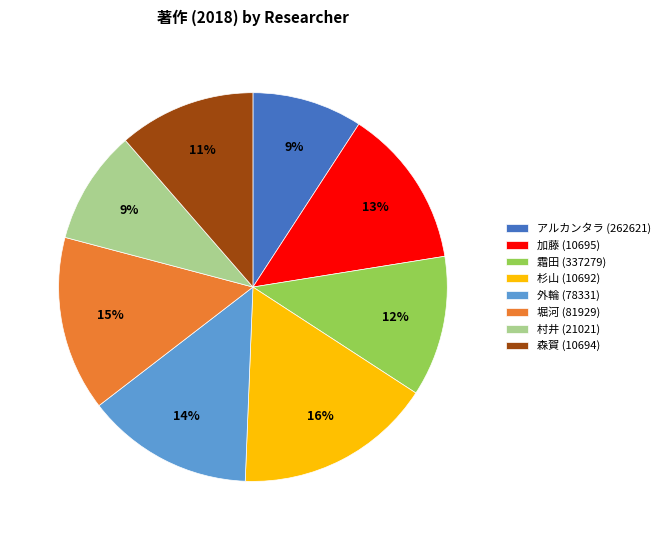

To the nearest percent, what is the average slice percentage?

12%